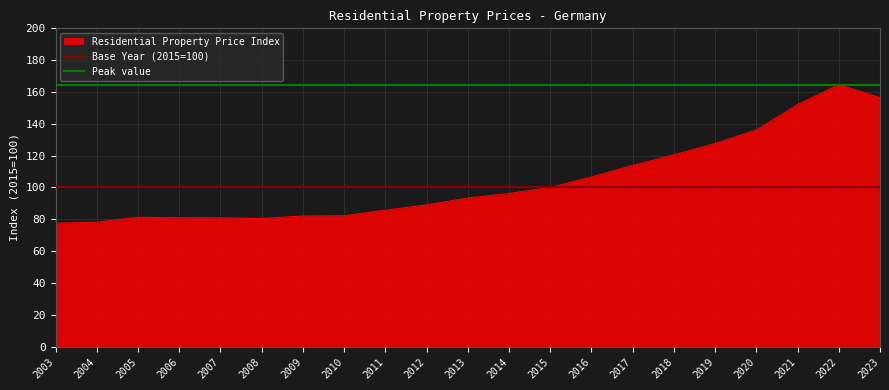

Is it true that Base Year (2015=100) equals 100.0 at 2004?

True